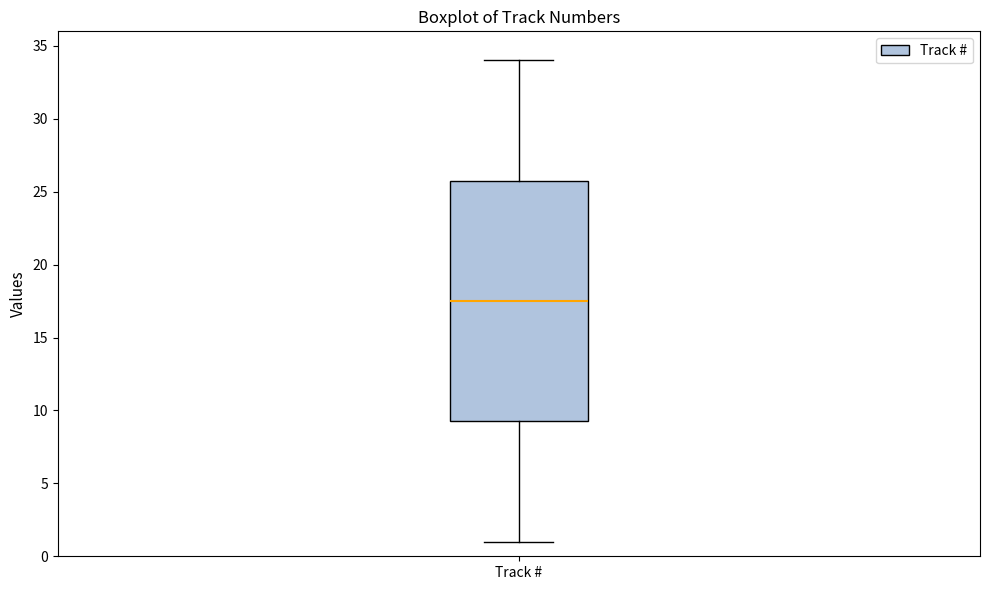

Read this box plot against the y-axis: the position of the median line, the range covered by the box, and the ends of both whiskers. The values are not printed on the chart, so give them approximately, as read against the axis.

median 17.5, box 9.5 to 26.0, whiskers 1.0 to 34.0